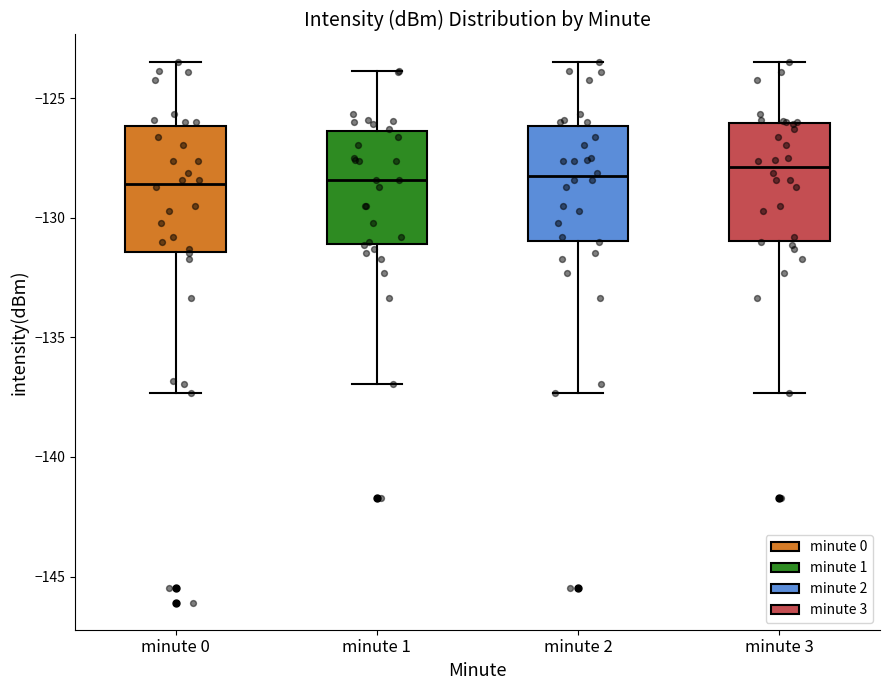

Reading left to right, read every box against the y-axis: the position of its median line, the range the box covers, and the ends of its whiskers. The values are not printed on the chart, so give them approximately, as read against the axis.

minute 0: median -128.5, box -131.5 to -126.0, whiskers -137.5 to -123.5
minute 1: median -128.5, box -131.0 to -126.5, whiskers -137.0 to -124.0
minute 2: median -128.5, box -131.0 to -126.0, whiskers -137.5 to -123.5
minute 3: median -128.0, box -131.0 to -126.0, whiskers -137.5 to -123.5